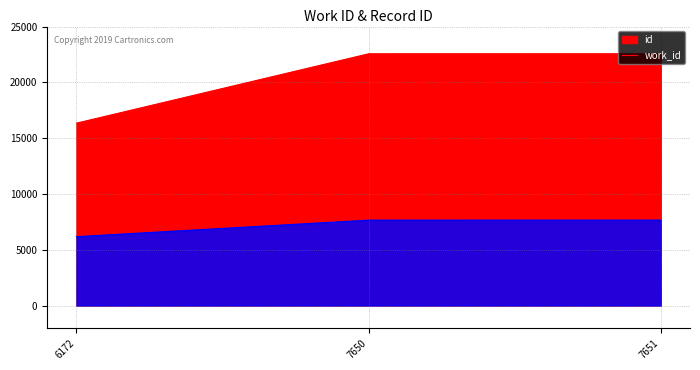

What is the minimum value shown in the chart?

6172